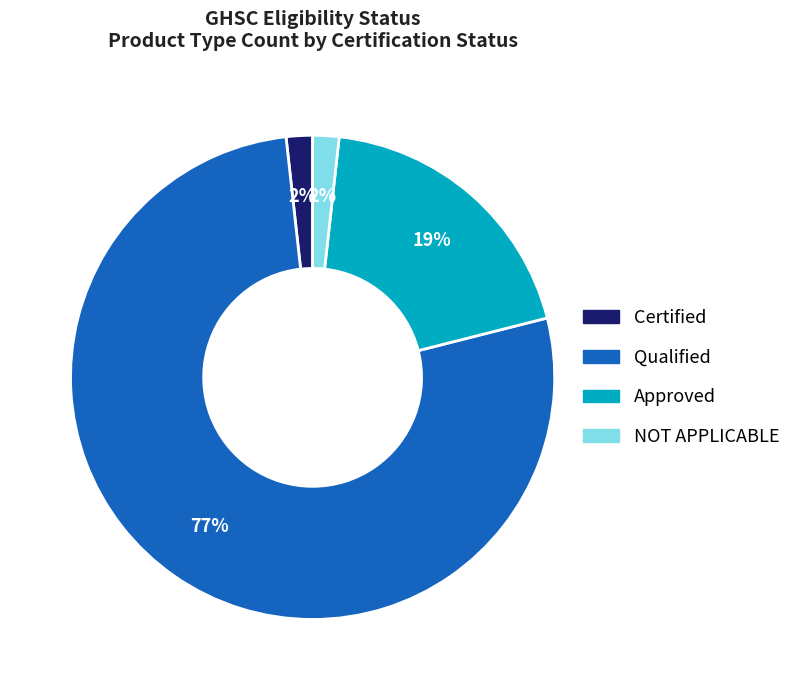

Count the number of slices in the pie.

4